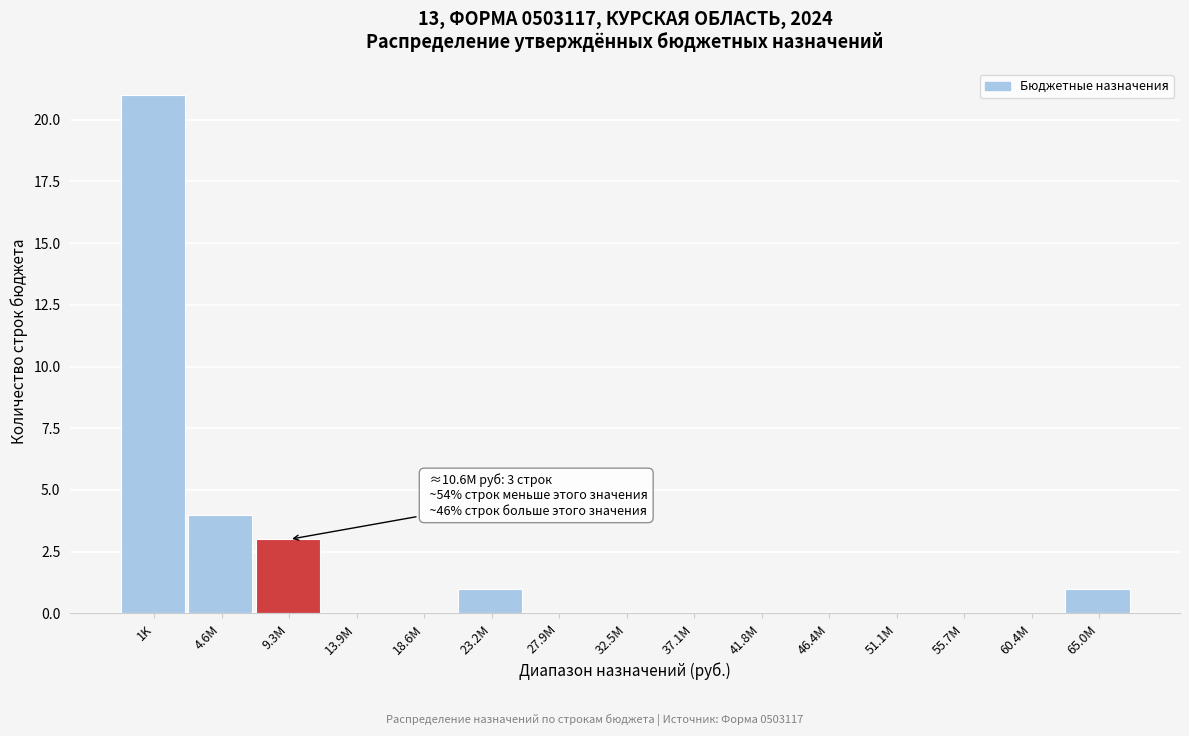

Reading left to right, transcribe all the data shown in this chart.

1K=21	4.6M=4	9.3M=3	13.9M=0	18.6M=0	23.2M=1	27.9M=0	32.5M=0	37.1M=0	41.8M=0	46.4M=0	51.1M=0	55.7M=0	60.4M=0	65.0M=1